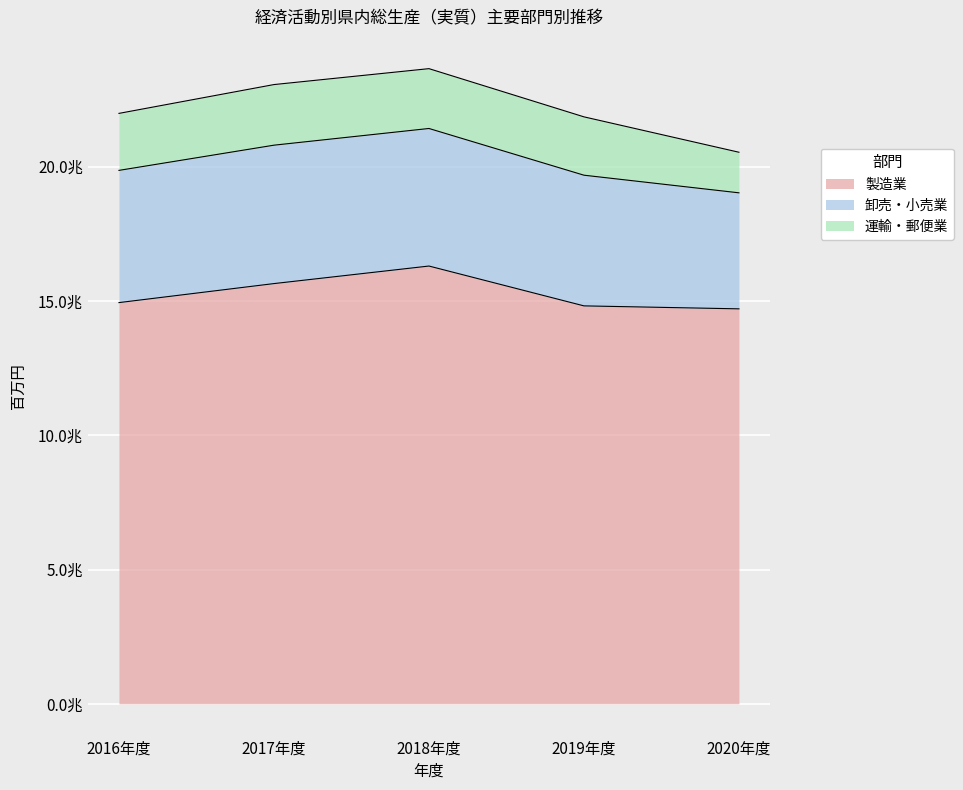

What is the greatest value displayed?

16299675